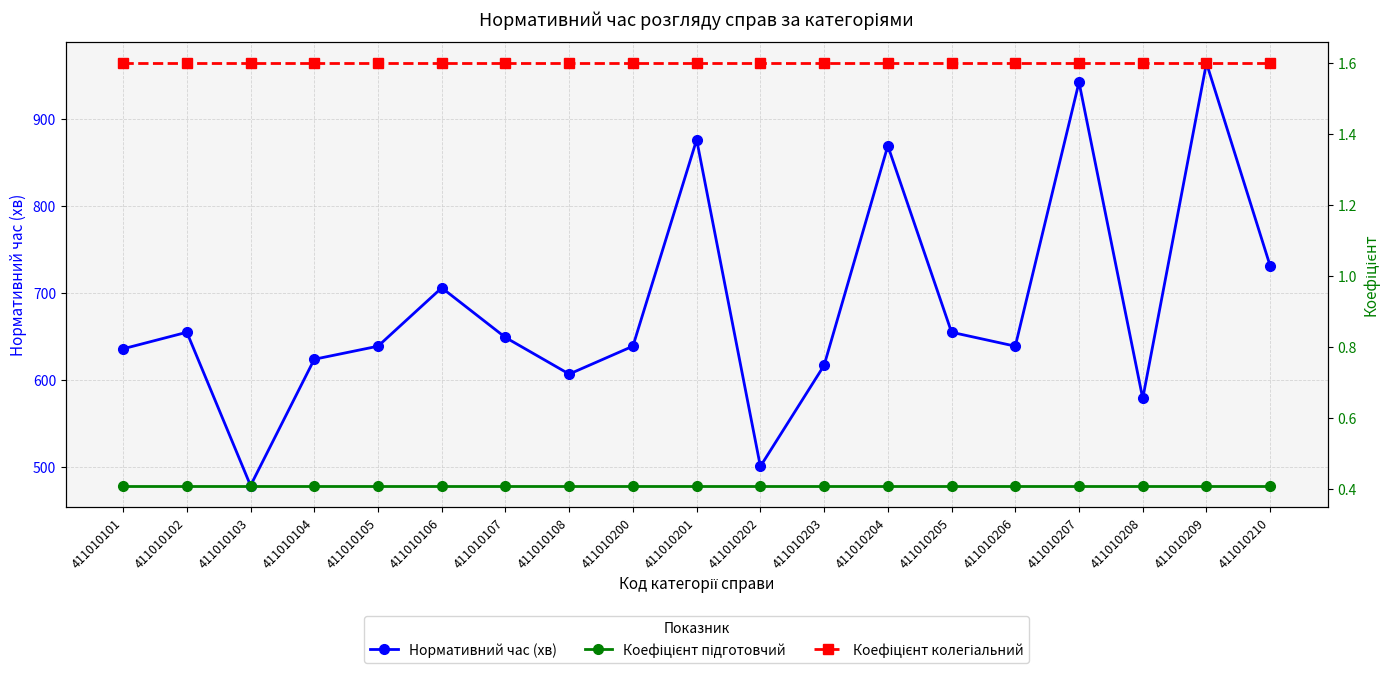

True or false: Нормативний час (хв) and Коефіцієнт підготовчий intersect in this chart.

False